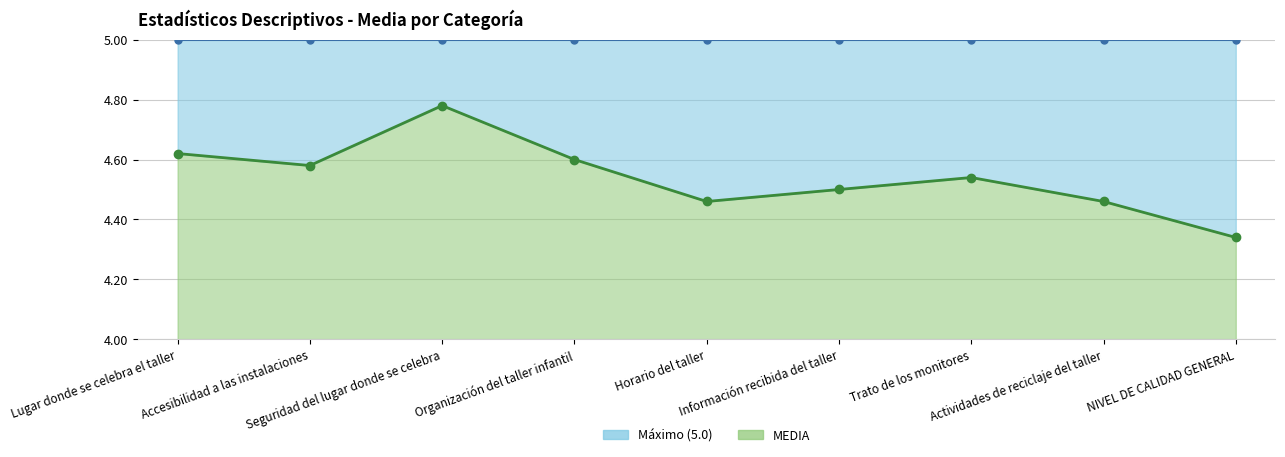

Which label corresponds to the largest value in the chart?

Seguridad del lugar donde se celebra